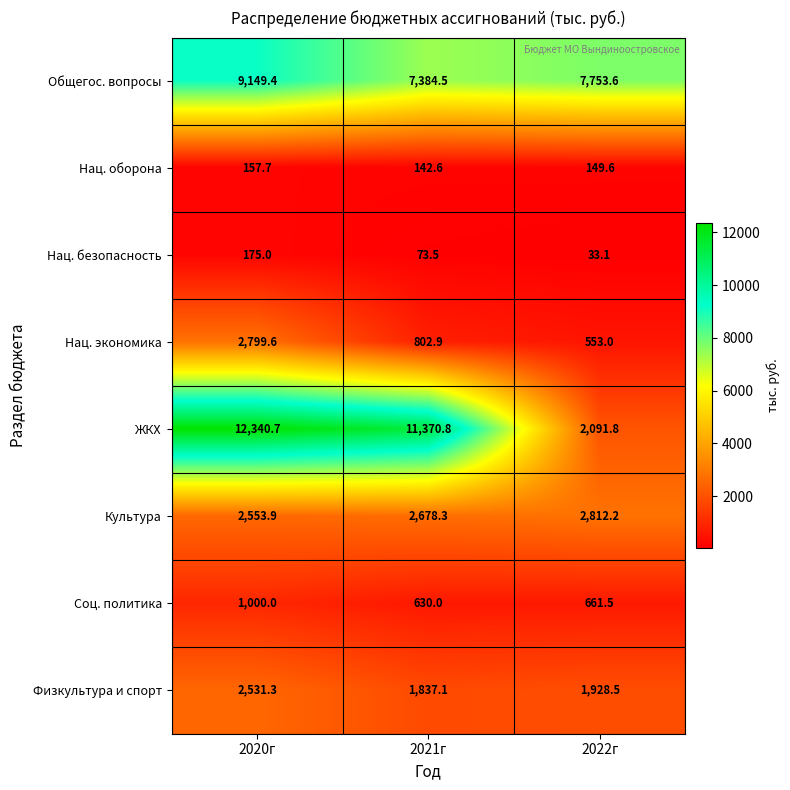

What is the difference between the maximum and minimum values in the Нац. оборона series?

15.1